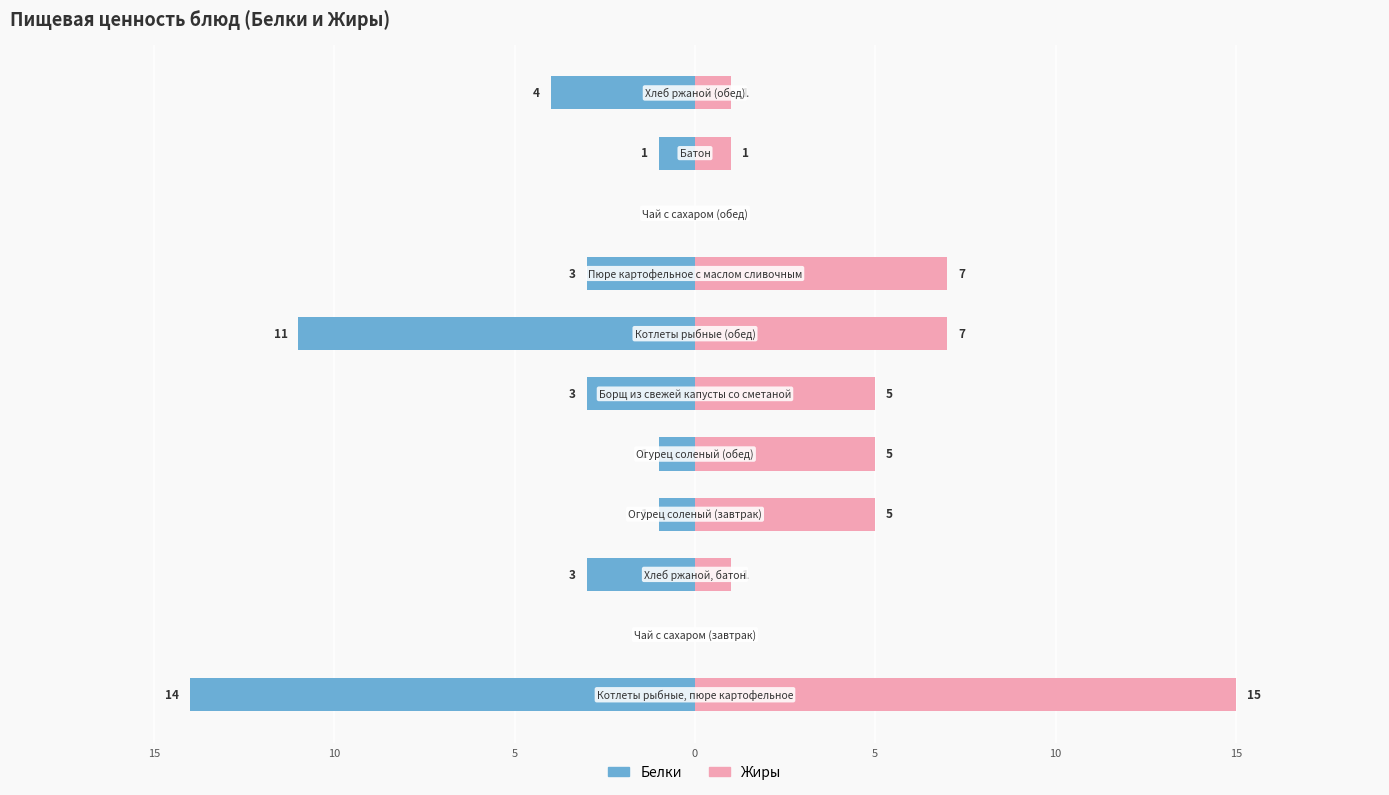

Does the chart contain stacked bars?

No